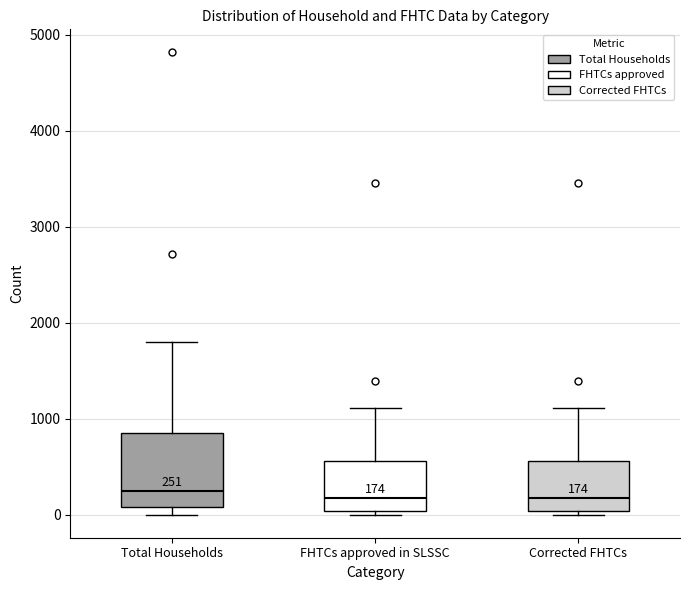

Which box is the tallest, from its lower edge to its upper edge?

Total Households